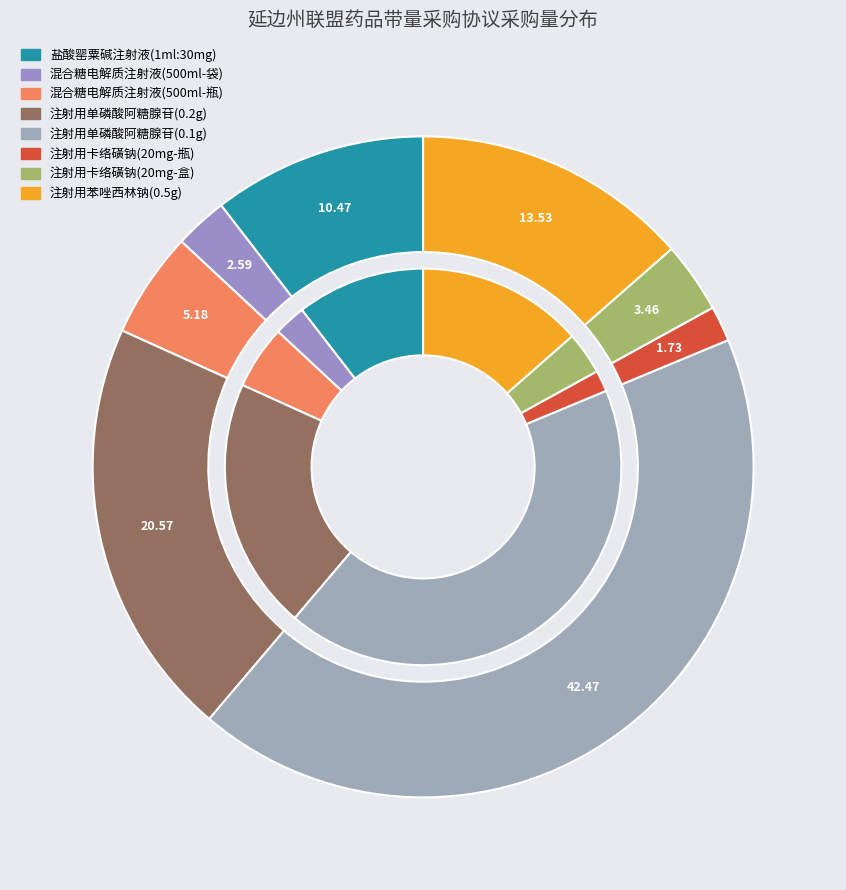

Is there any slice that represents more than half of the pie?

No